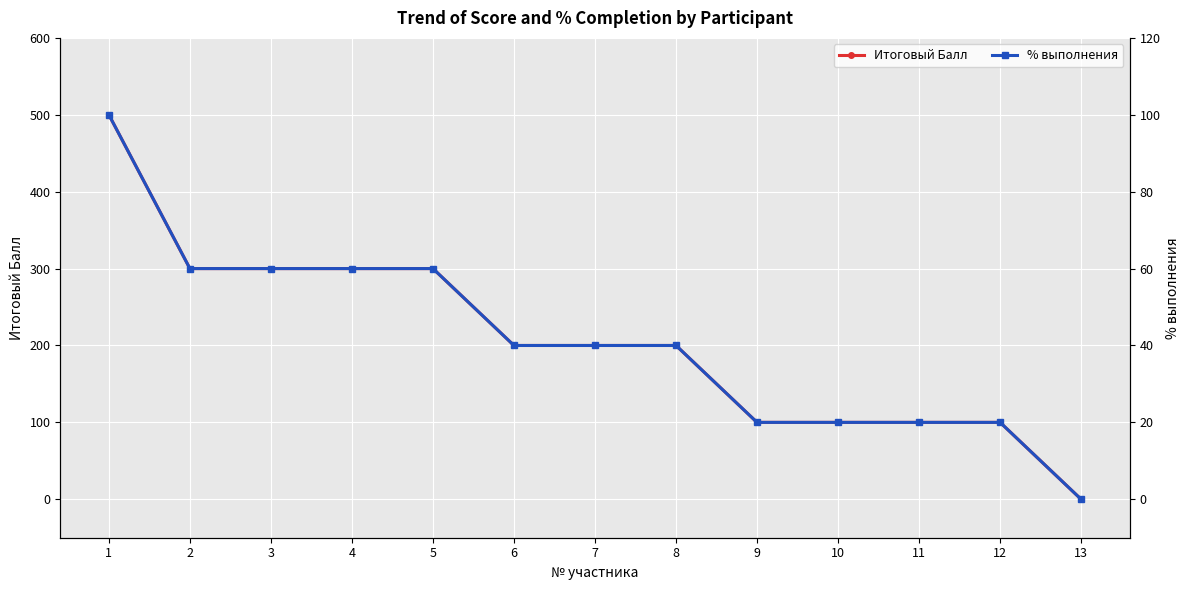

Count the Итоговый Балл values in the range 100 to 300.

11